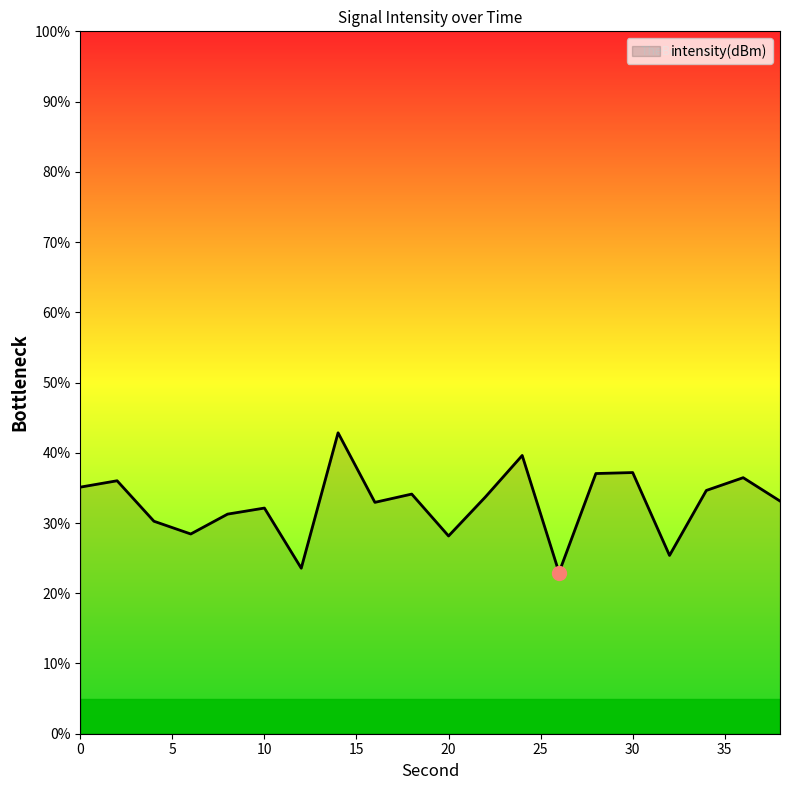

What is the minimum value shown in the chart?

23.0